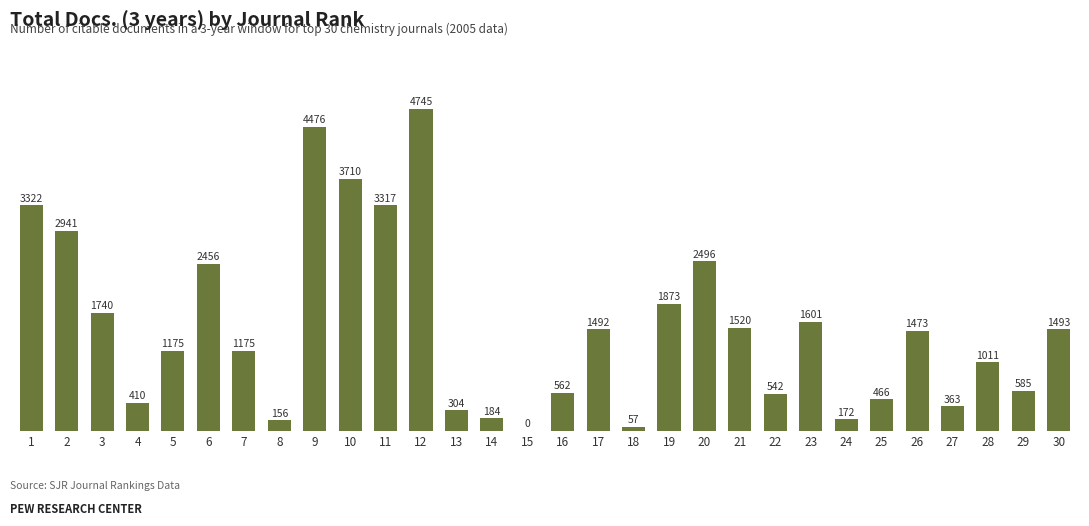

What is the average value?

1527